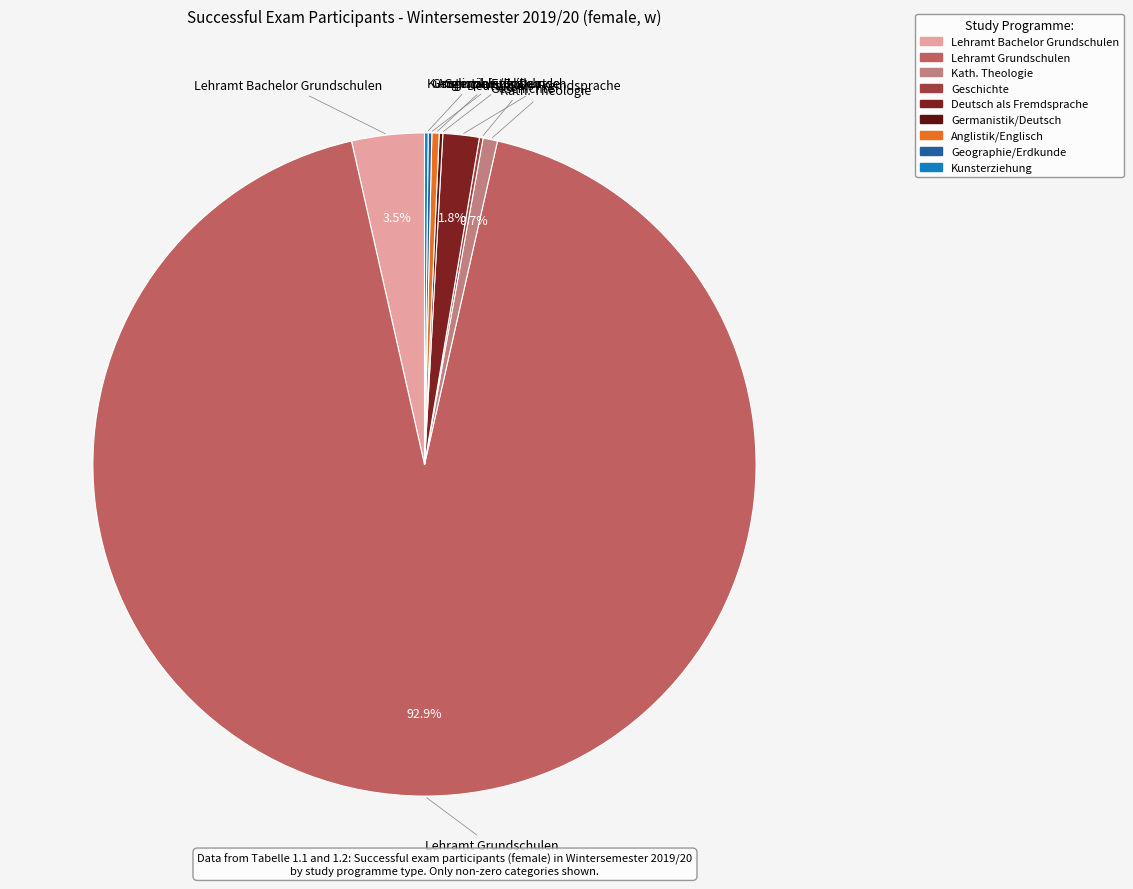

Which category accounts for the majority?

Lehramt Grundschulen